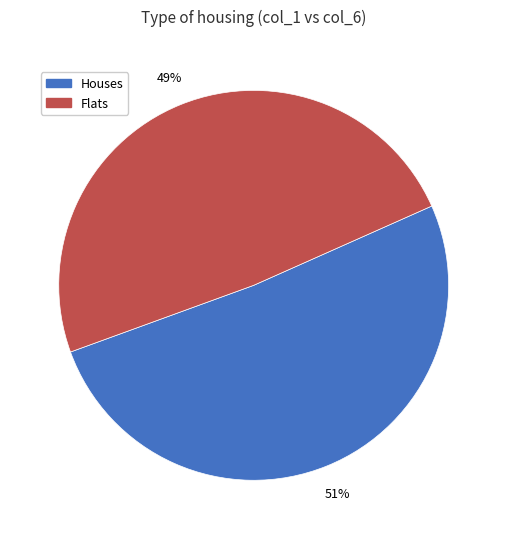

How many slices are in this pie chart?

2